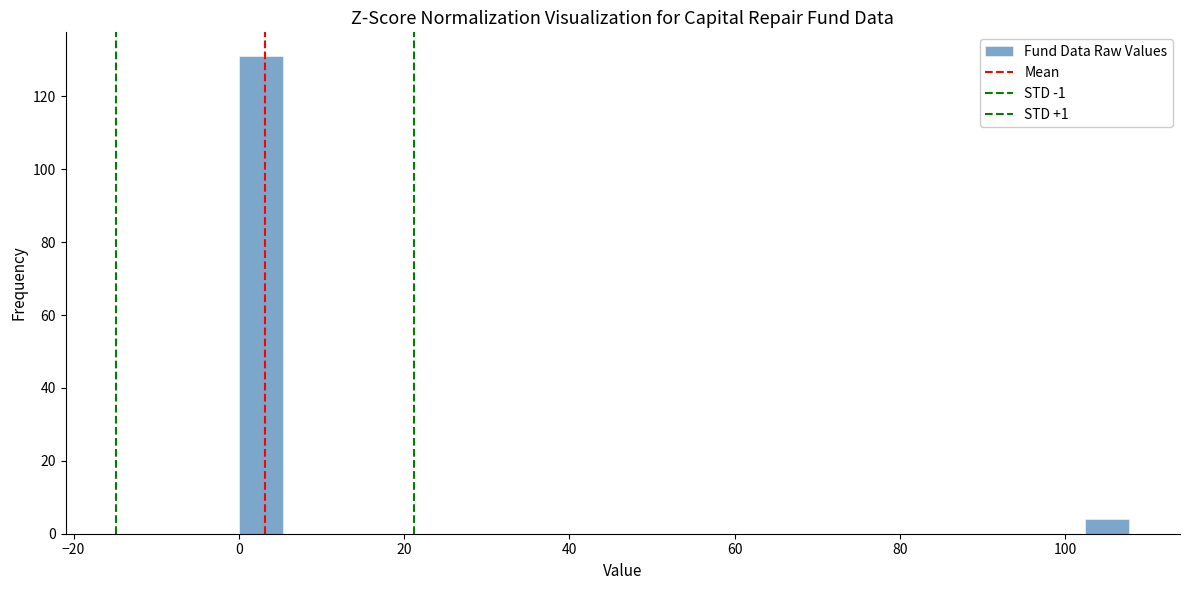

Around what value on the x-axis is the tallest bar? Give the approximate position of its centre, as read against the axis.

2